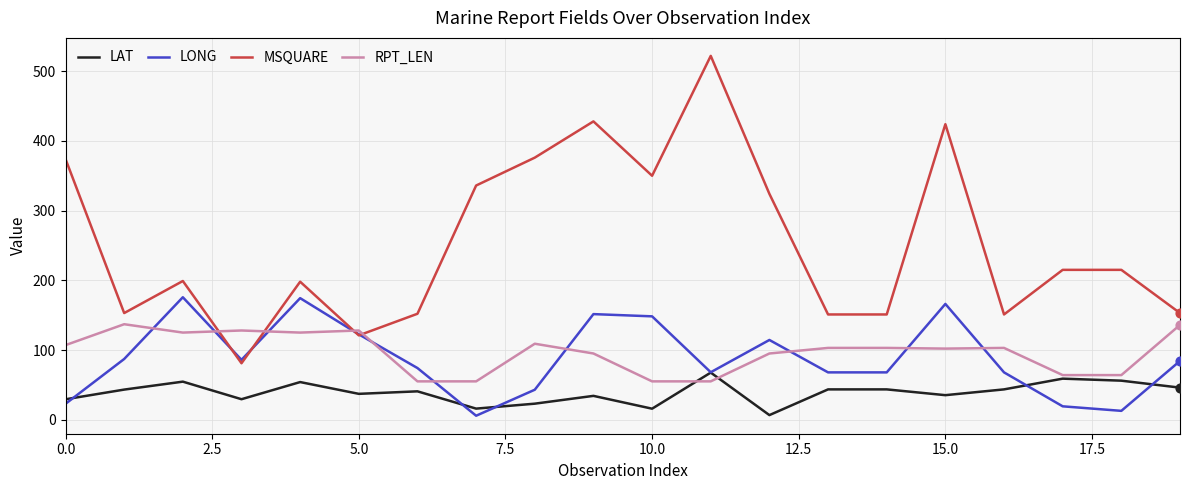

Which series has the largest total across all categories?

MSQUARE